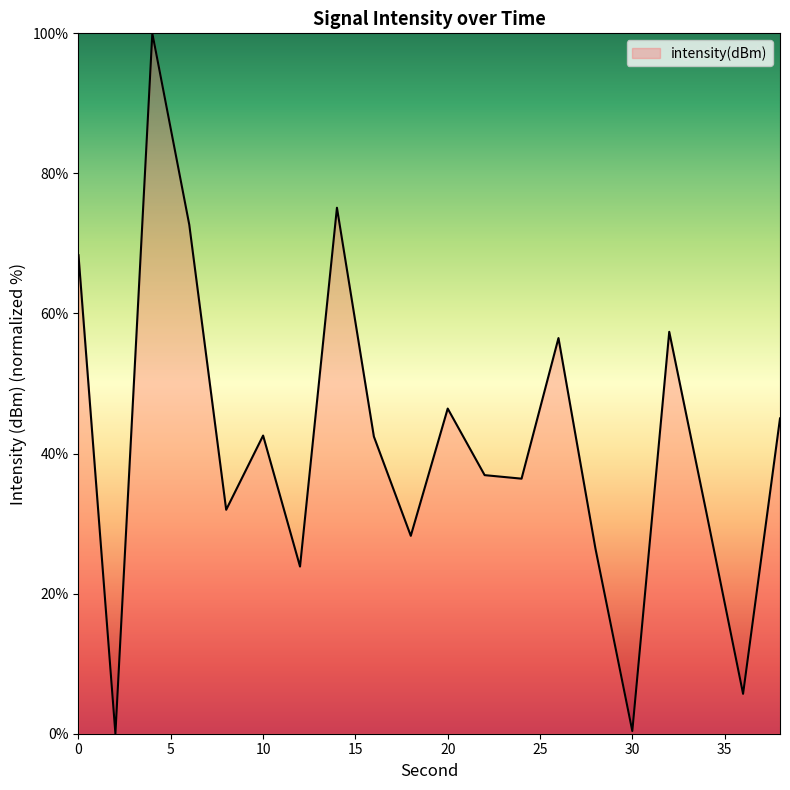

What is the greatest value displayed?

100.0